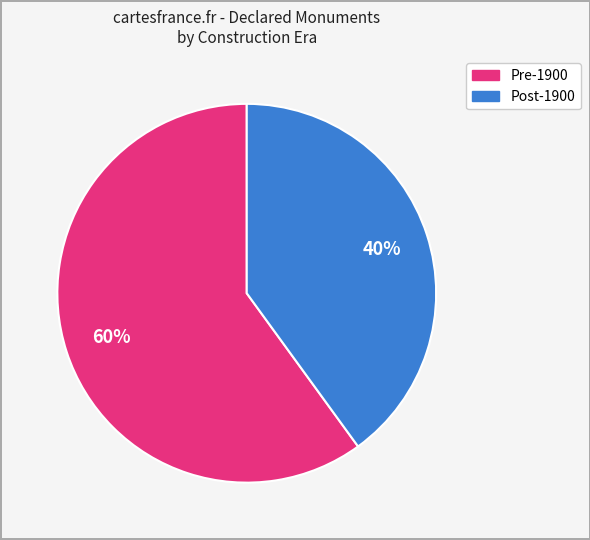

To the nearest percent, what is the average slice percentage?

50%